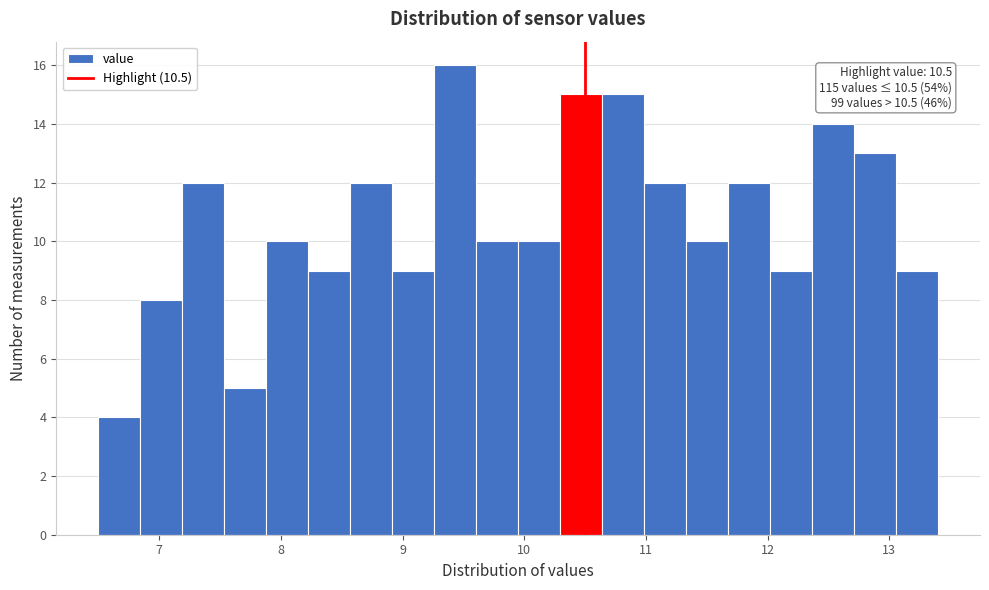

Read against the x-axis, roughly where is the centre of the tallest bar?

9.4